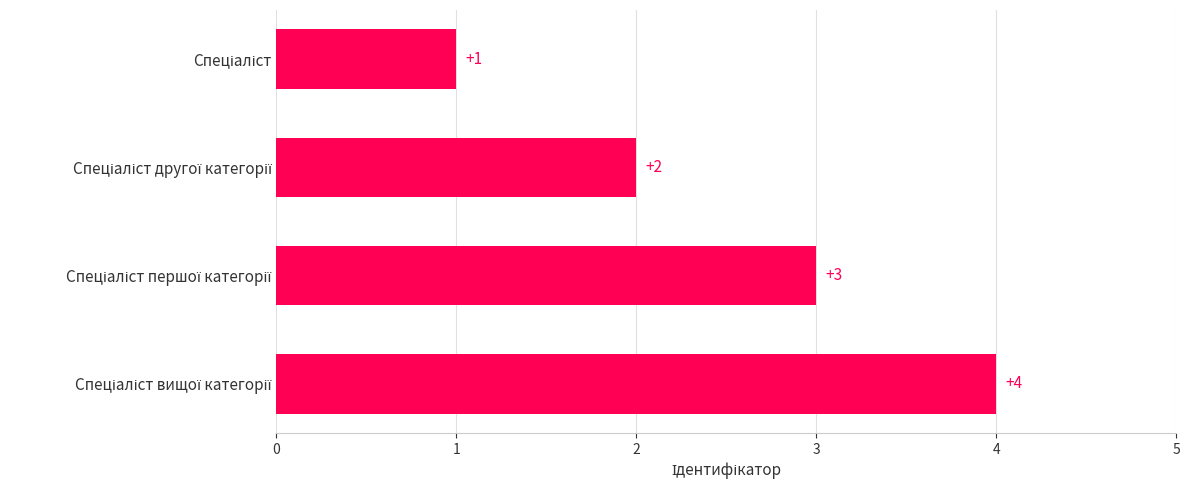

What is the greatest value displayed?

4